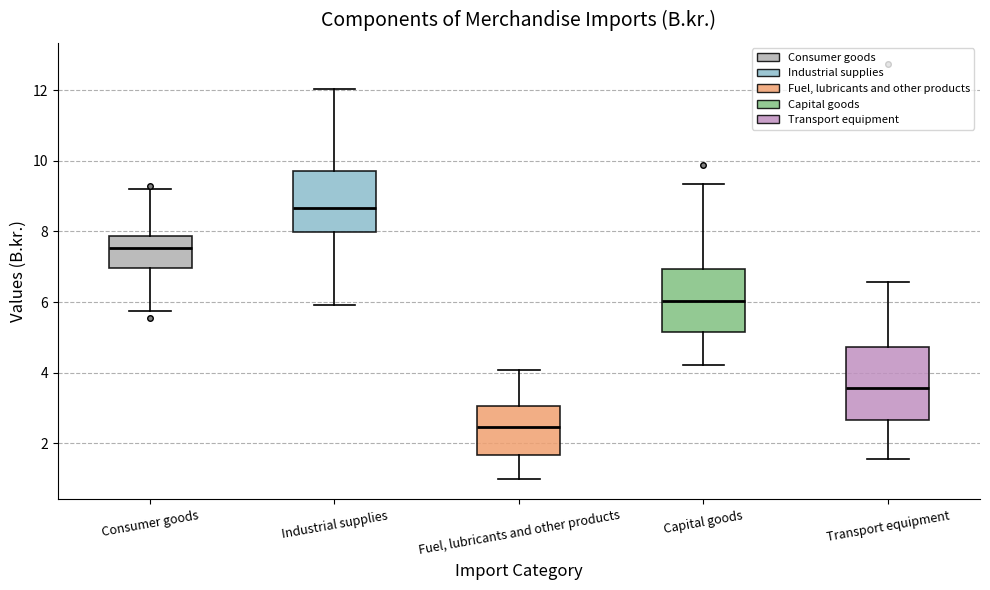

Which box's median line is the highest?

Industrial supplies